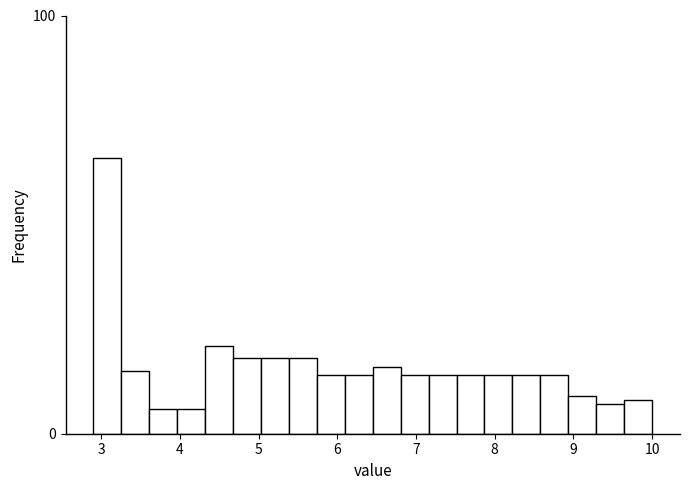

Read against the x-axis, roughly where is the centre of the tallest bar?

3.1